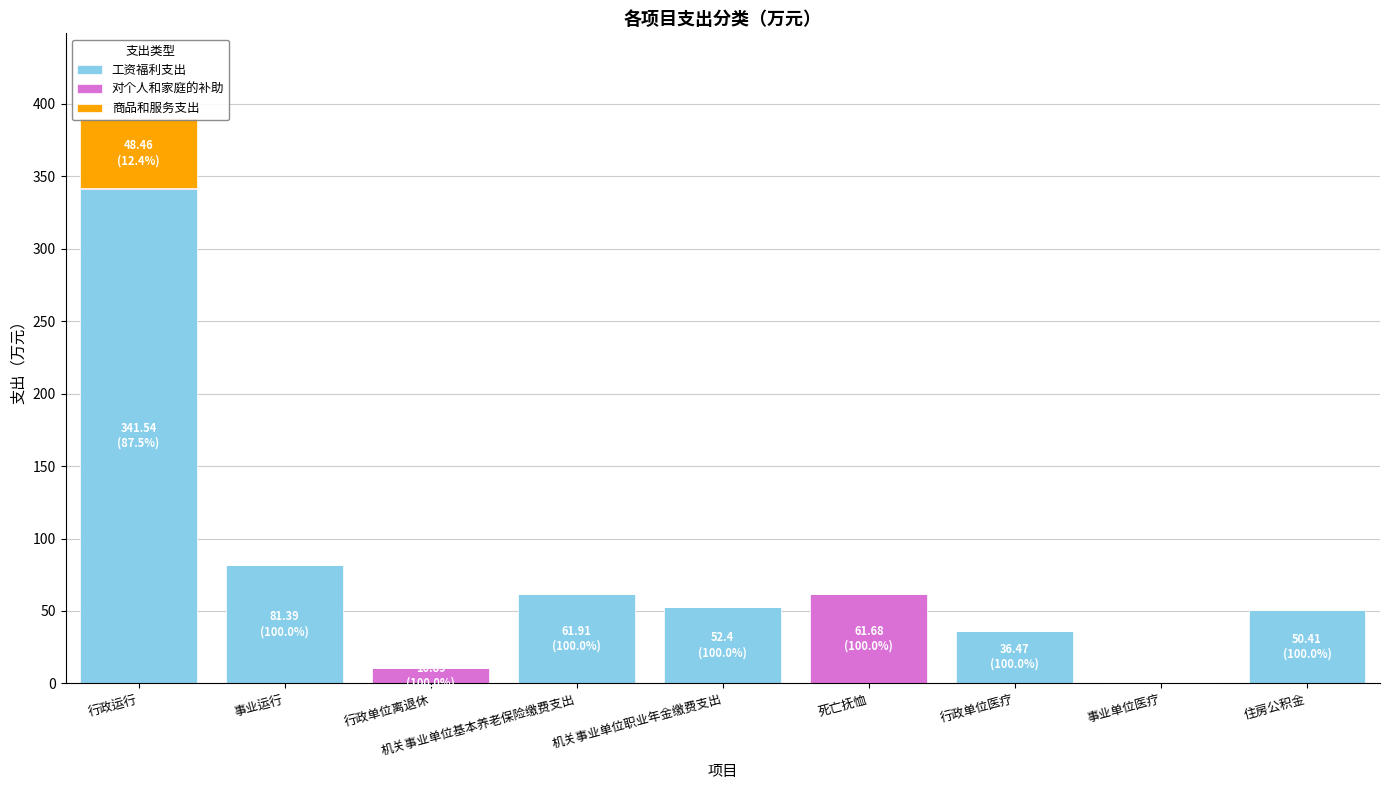

Rank the series at 事业运行 from lowest to highest value.

对个人和家庭的补助, 商品和服务支出, 工资福利支出